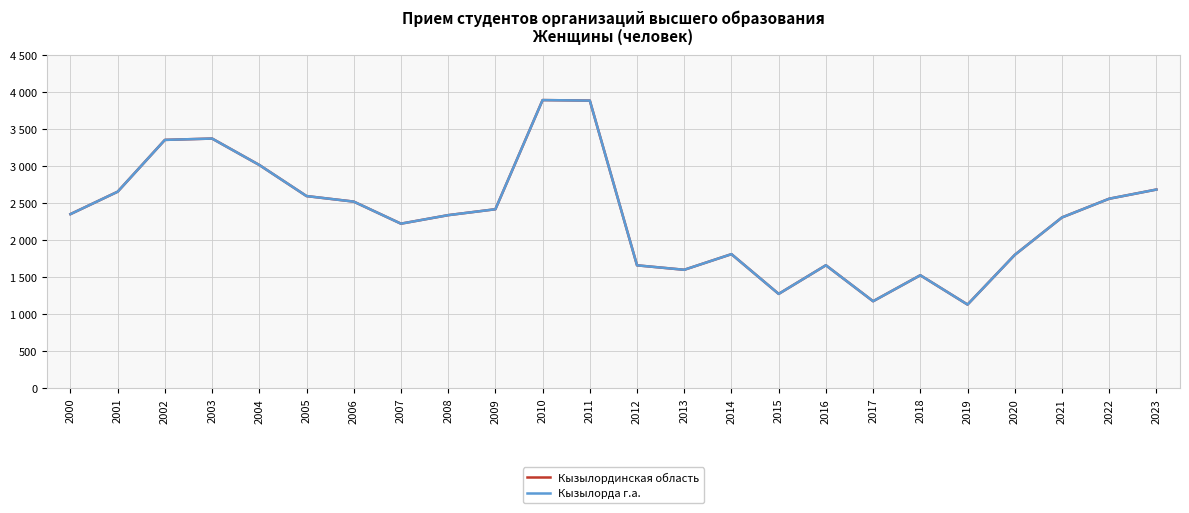

Does the chart have visible grid lines?

Yes